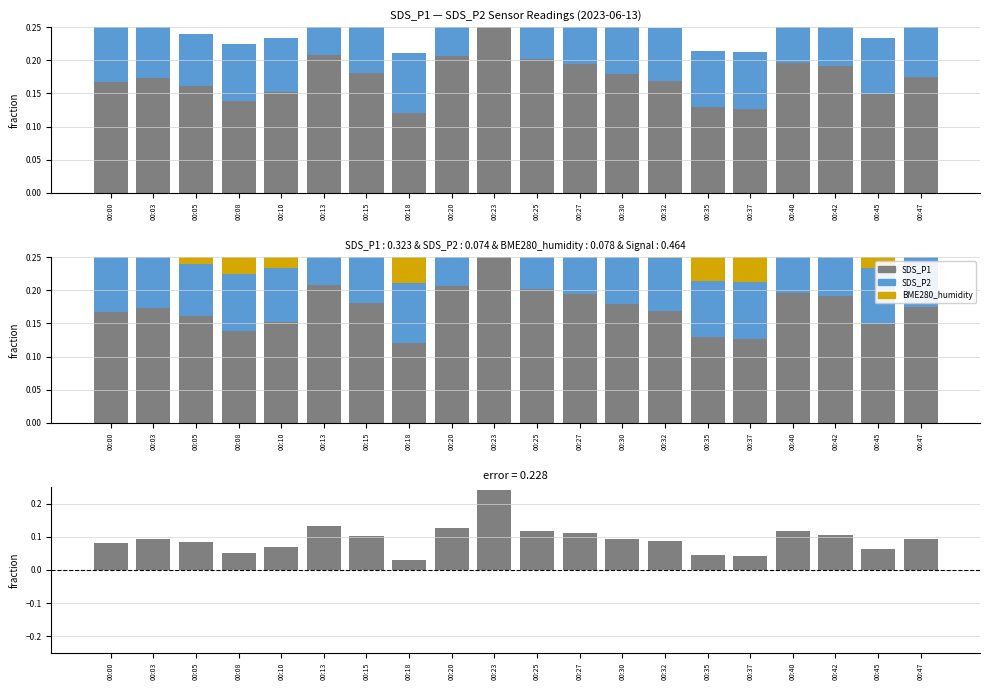

What is the sum of all BME280_humidity values?

0.7